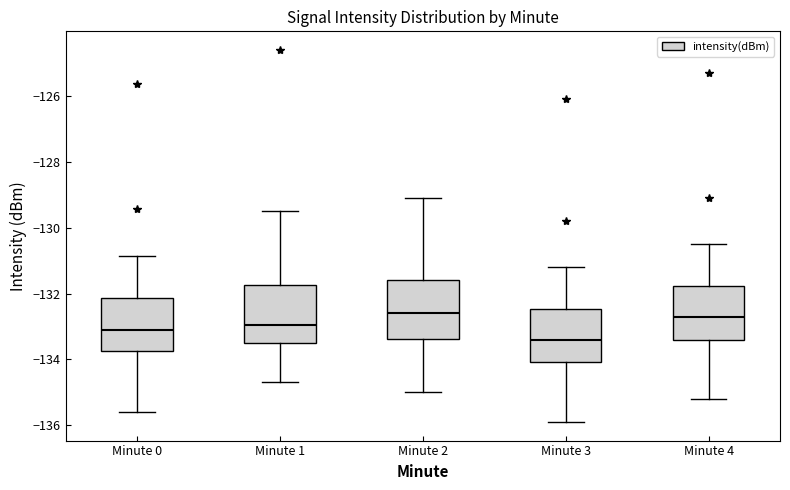

Reading left to right, transcribe this box plot: for each box, give where its median line is, the range the box spans, and where its two whiskers end, as read against the y-axis. The values are not printed on the chart, so give them approximately, as read against the axis.

Minute 0: median -133.0, box -133.8 to -132.2, whiskers -135.6 to -130.8
Minute 1: median -133.0, box -133.4 to -131.8, whiskers -134.6 to -129.4
Minute 2: median -132.6, box -133.4 to -131.6, whiskers -135.0 to -129.0
Minute 3: median -133.4, box -134.0 to -132.4, whiskers -135.8 to -131.2
Minute 4: median -132.6, box -133.4 to -131.8, whiskers -135.2 to -130.4